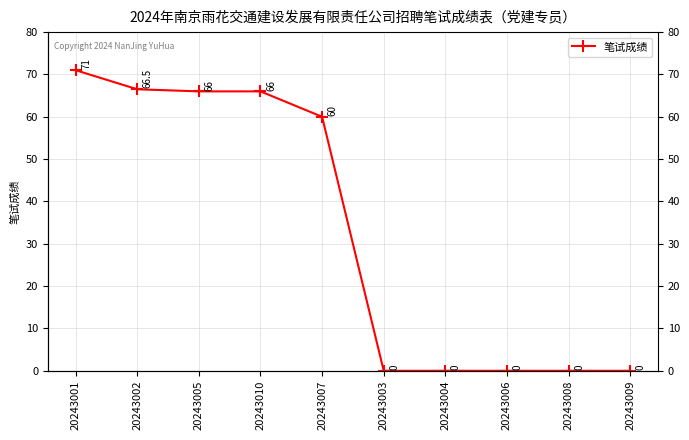

What is the ratio of the value at 20243005 to the value at 20243007?

1.1